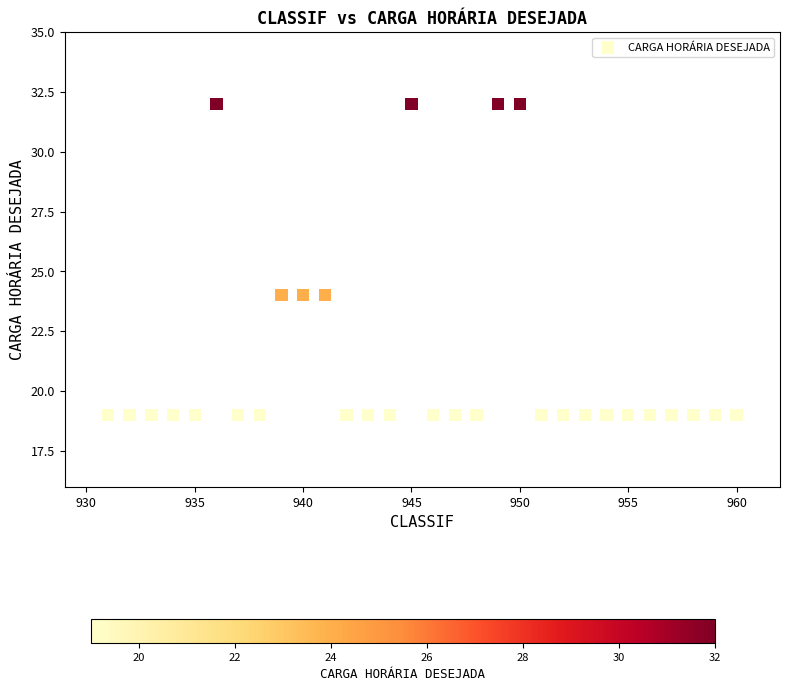

What is the range of X values (max minus min)?

29